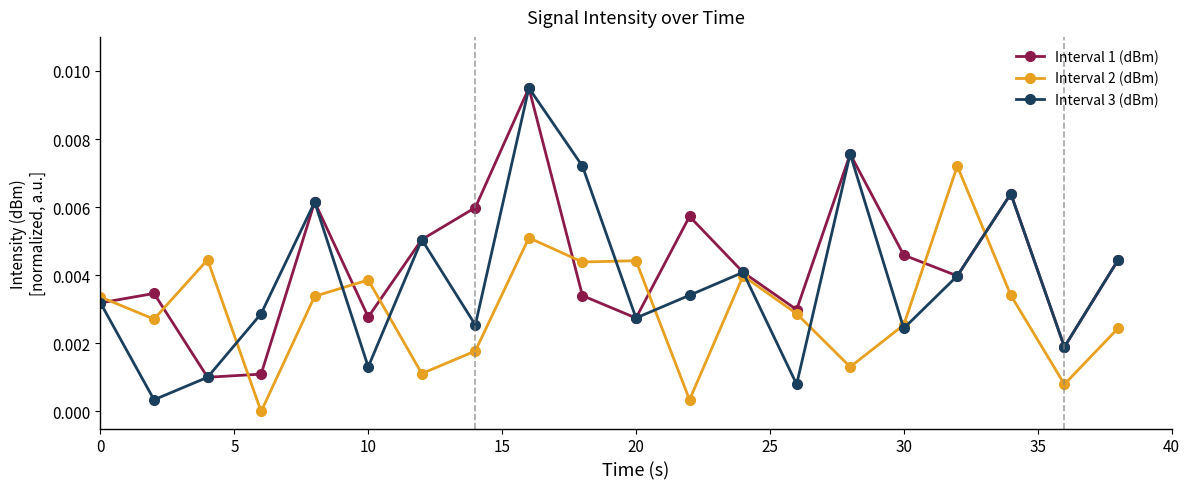

Which series has the largest range (max minus min)?

Interval 3 (dBm)